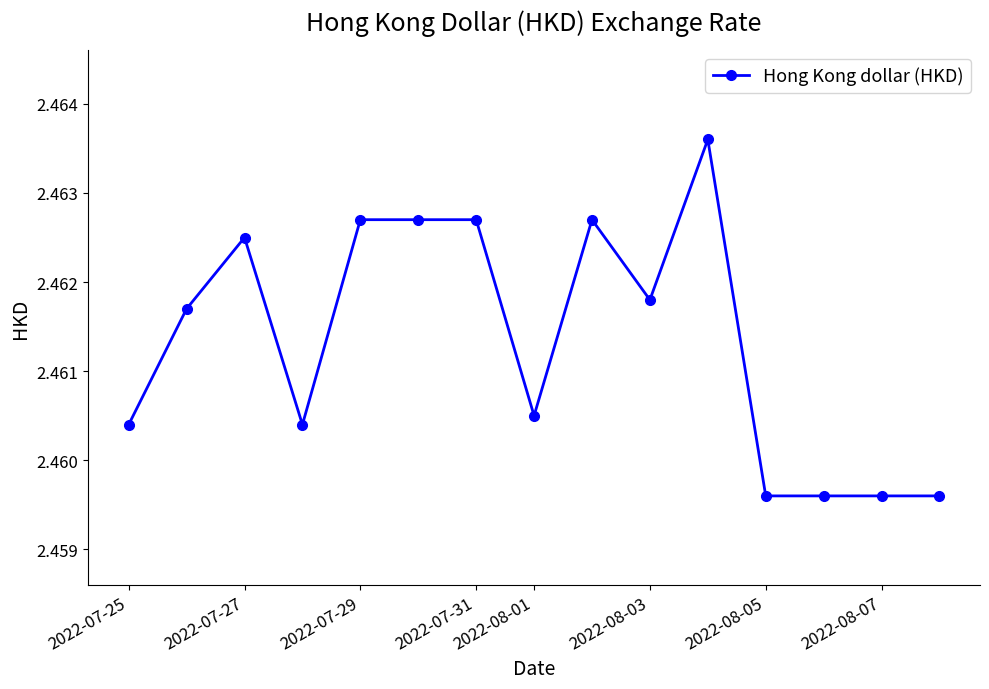

Count the values in the range 2 to 3.

15